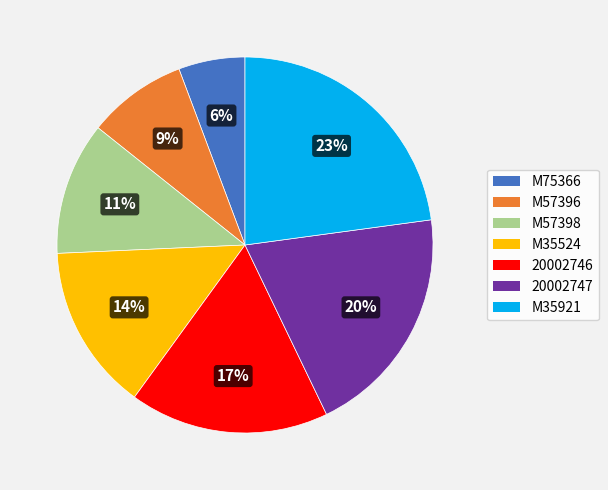

Count the number of slices in the pie.

7